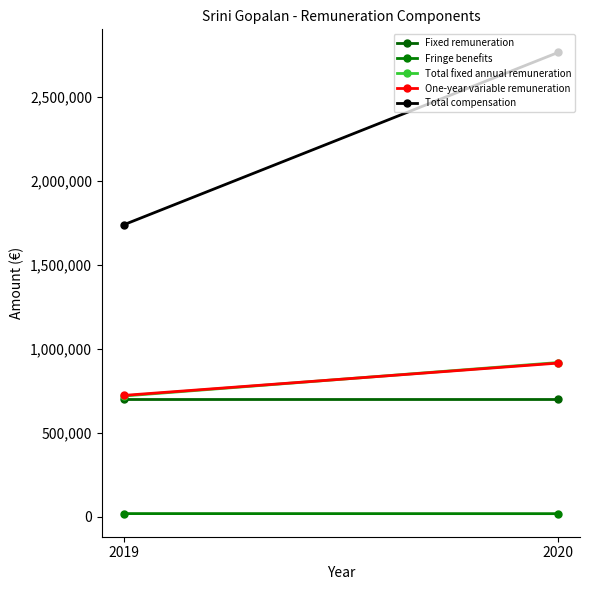

Reading right to left, list all the values displayed in this chart.

Fixed remuneration: 700000	700000
Fringe benefits: 19746	20137
Total fixed annual remuneration: 919746	720137
One-year variable remuneration: 916421	723800
Total compensation: 2766436	1739527